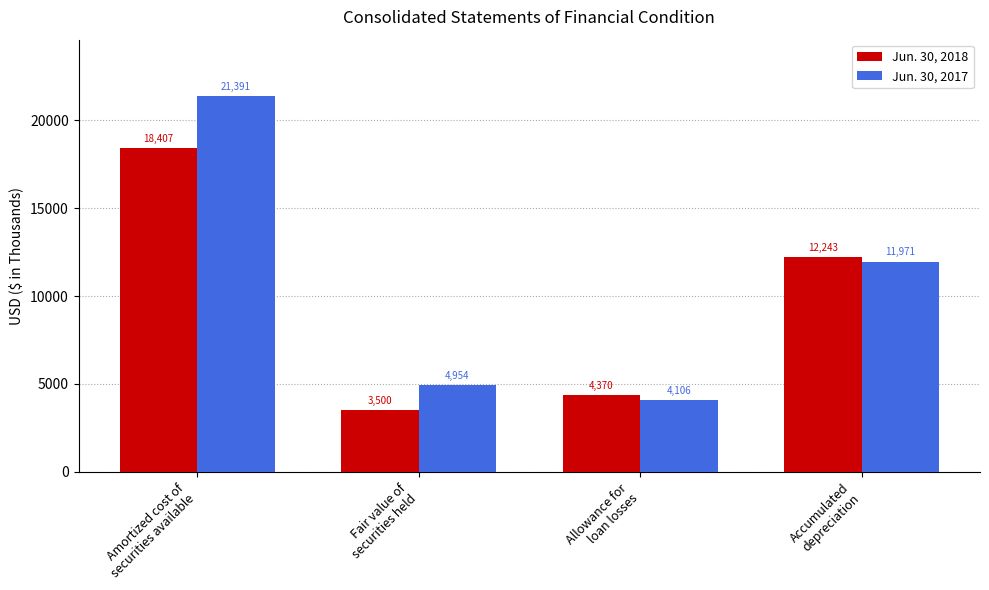

What is the maximum value shown in the chart?

21391